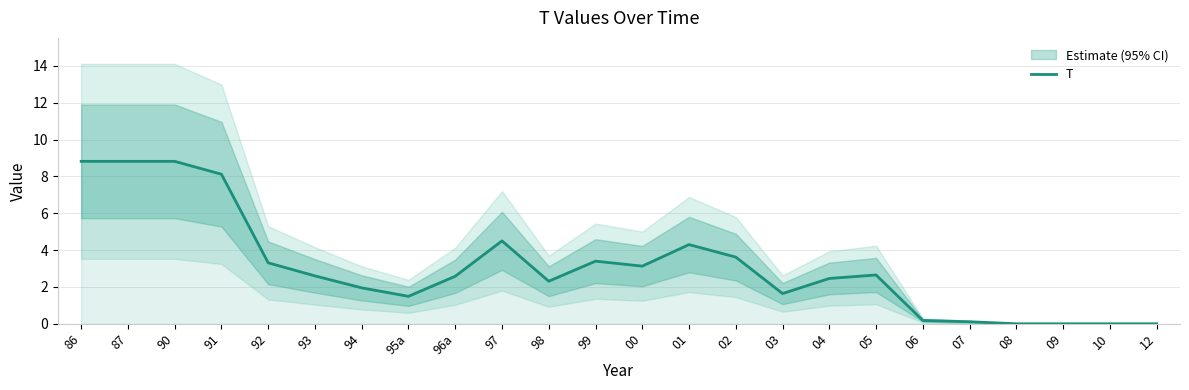

How many positive values are there?

20